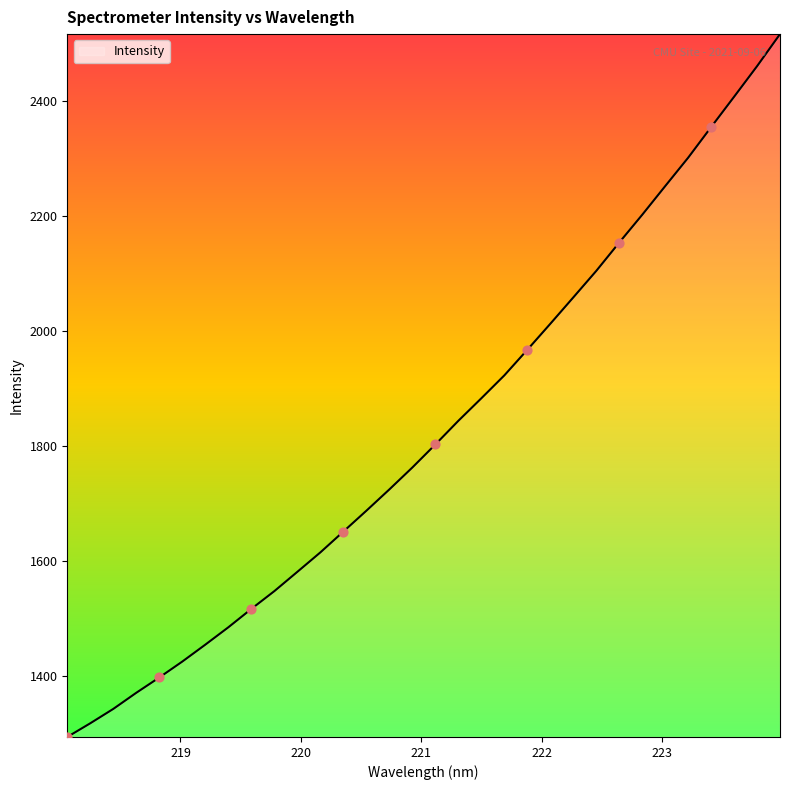

What is the minimum value shown in the chart?

1293.1